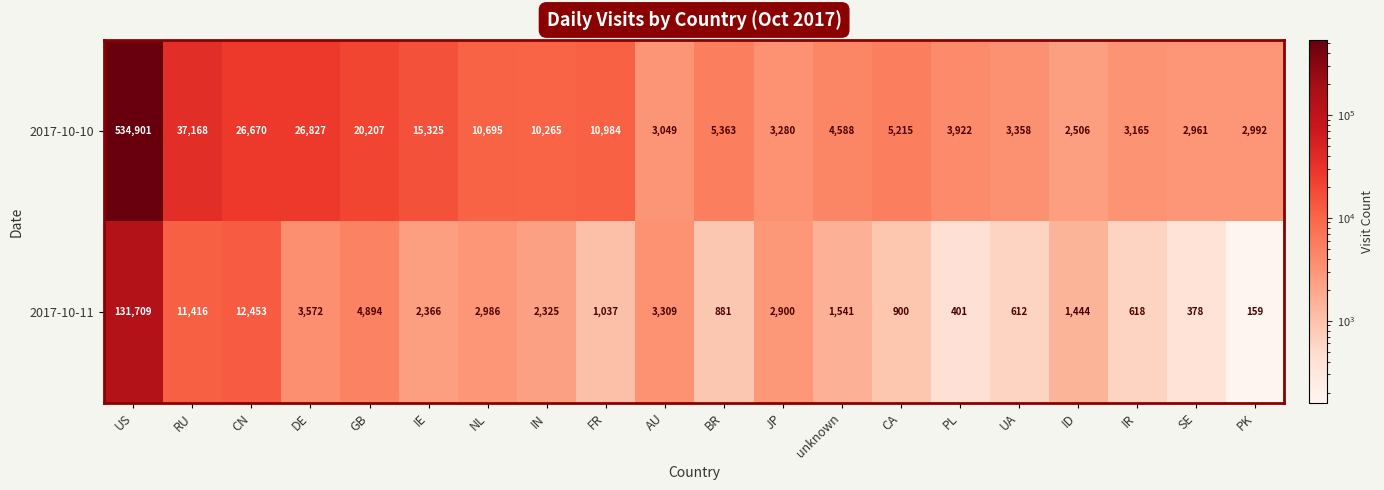

At which category does the chart reach its minimum across all series?

PK